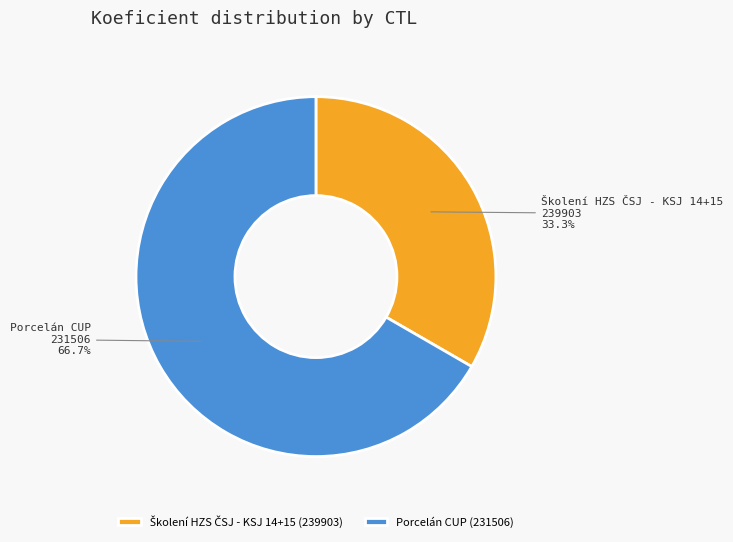

Does Porcelán CUP (231506) represent more than half of the total?

Yes